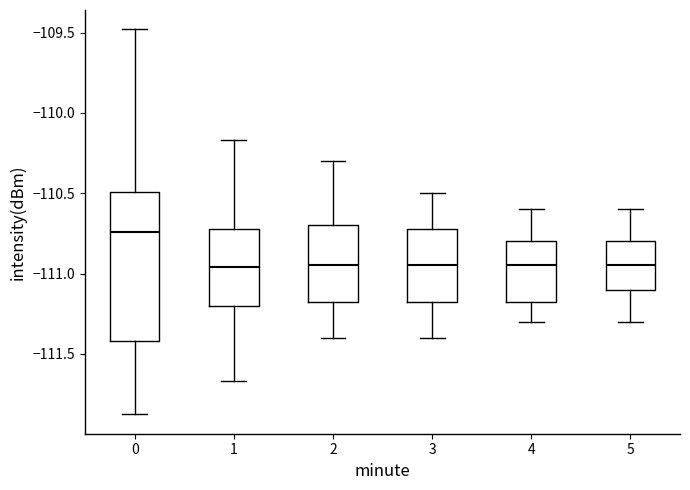

Where is the lower edge of the box at x = 2 on the y-axis? The values are not printed on the chart, so give them approximately, as read against the axis.

-111.15